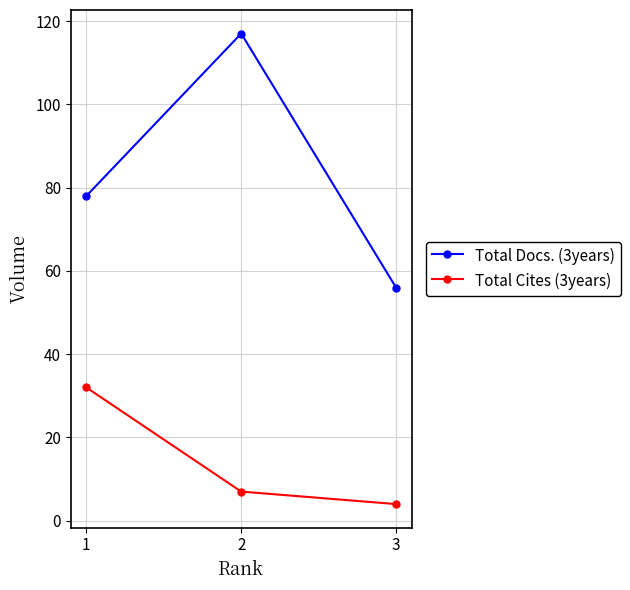

What is the sum of all Total Cites (3years) values?

43